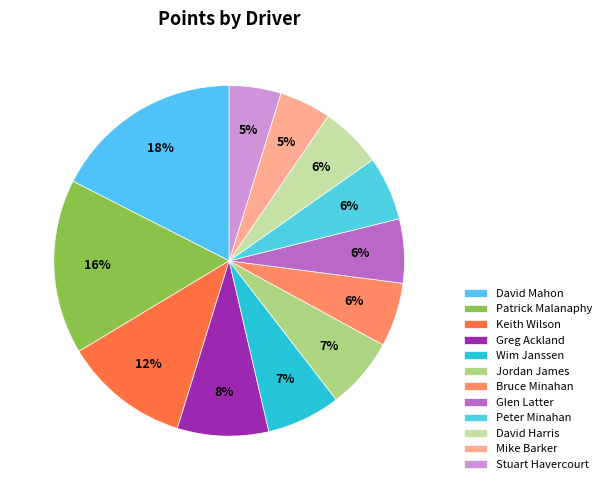

Count the number of slices in the pie.

12